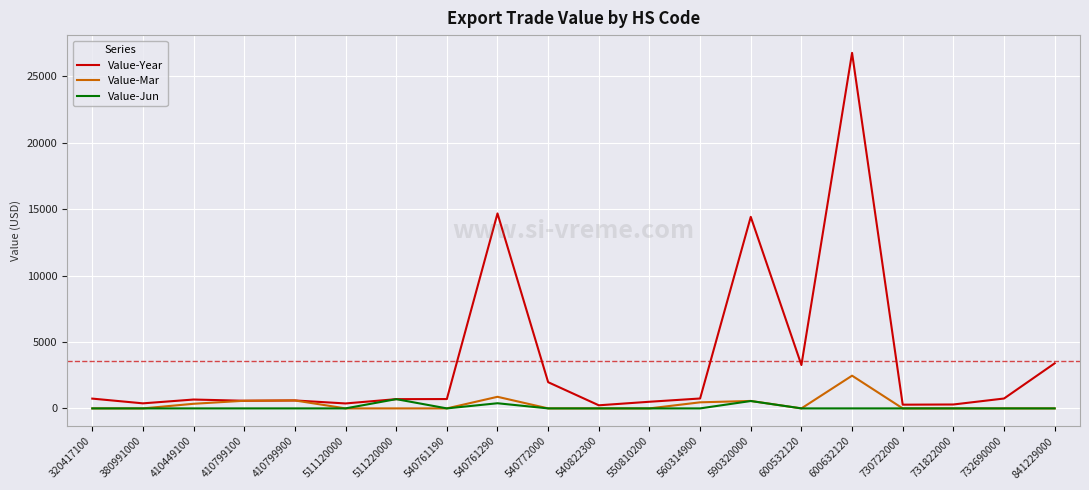

How many lines are shown in the chart?

3